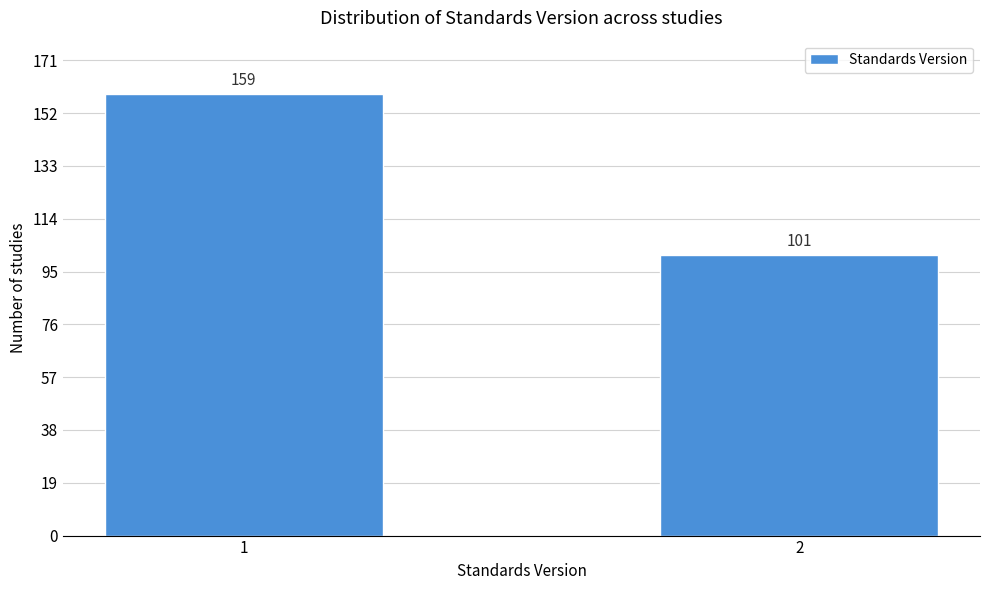

Reading left to right, transcribe all the data shown in this chart.

1=159	2=101